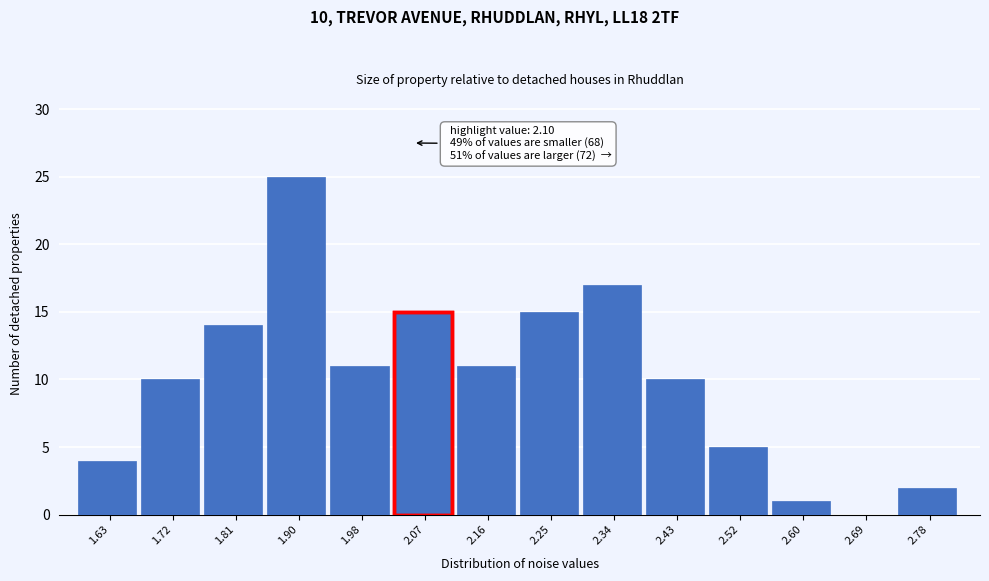

Reading right to left, what are all the values shown in this chart?

2.78=2	2.69=0	2.60=1	2.52=5	2.43=10	2.34=17	2.25=15	2.16=11	2.07=15	1.98=11	1.90=25	1.81=14	1.72=10	1.63=4